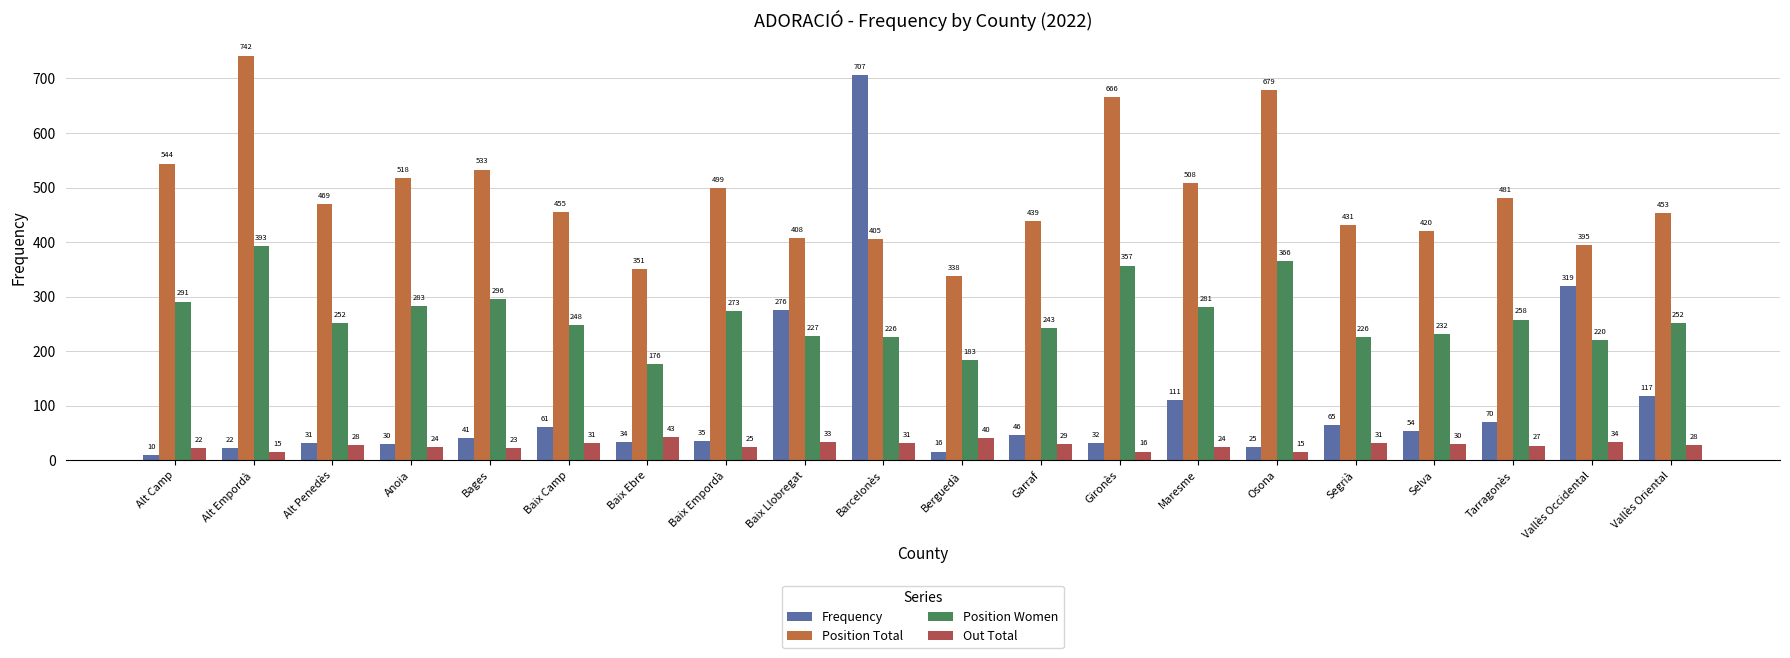

What position from the left is Baix Ebre?

7